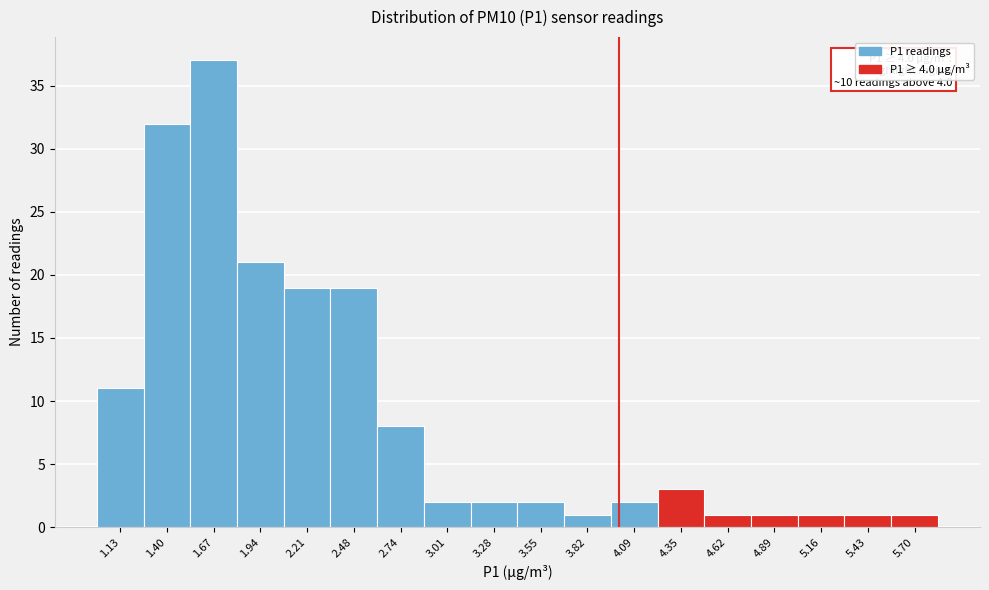

Over which range of the x-axis is the bar tallest?

1.55 to 1.80